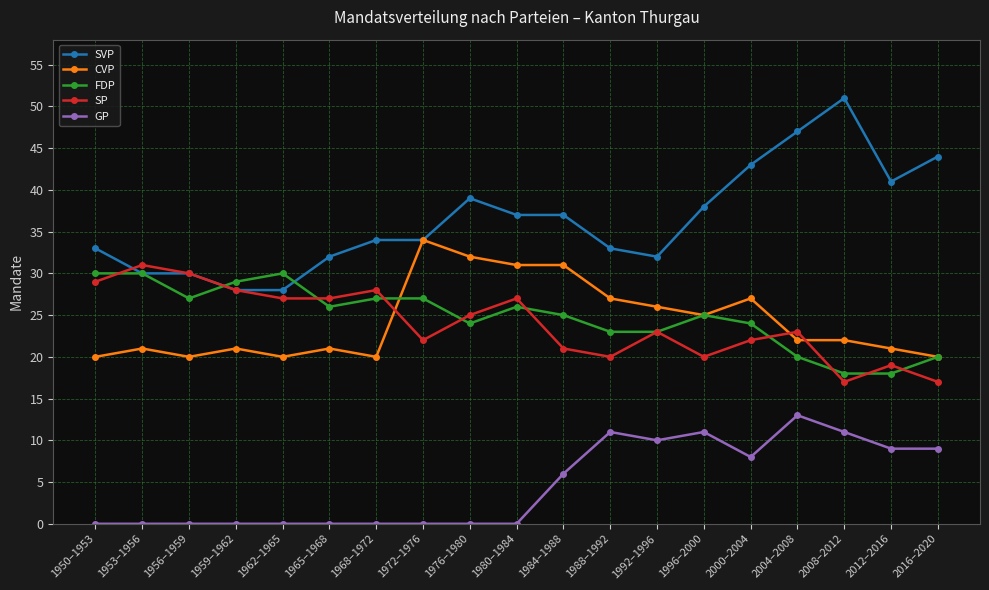

True or false: CVP has a value of 32 at 2016–2020.

False